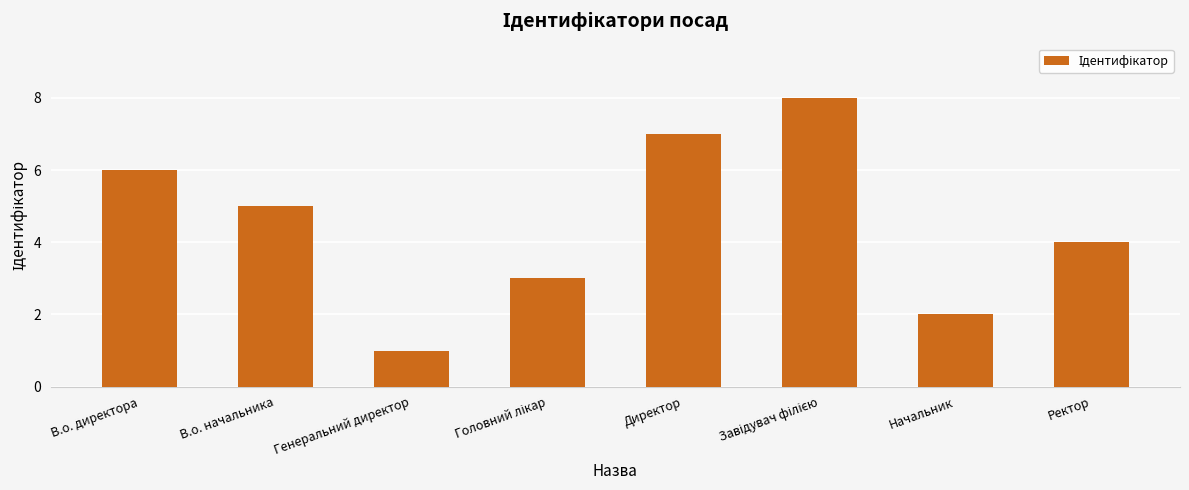

What is the sum of all values?

36